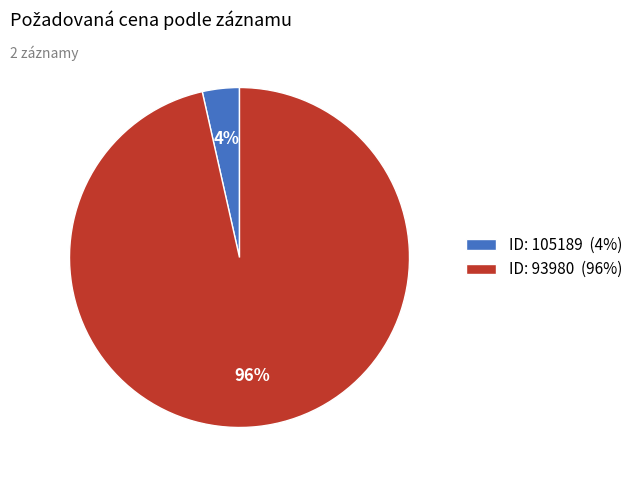

To the nearest percent, what portion does ID: 105189 (4%) represent?

4%